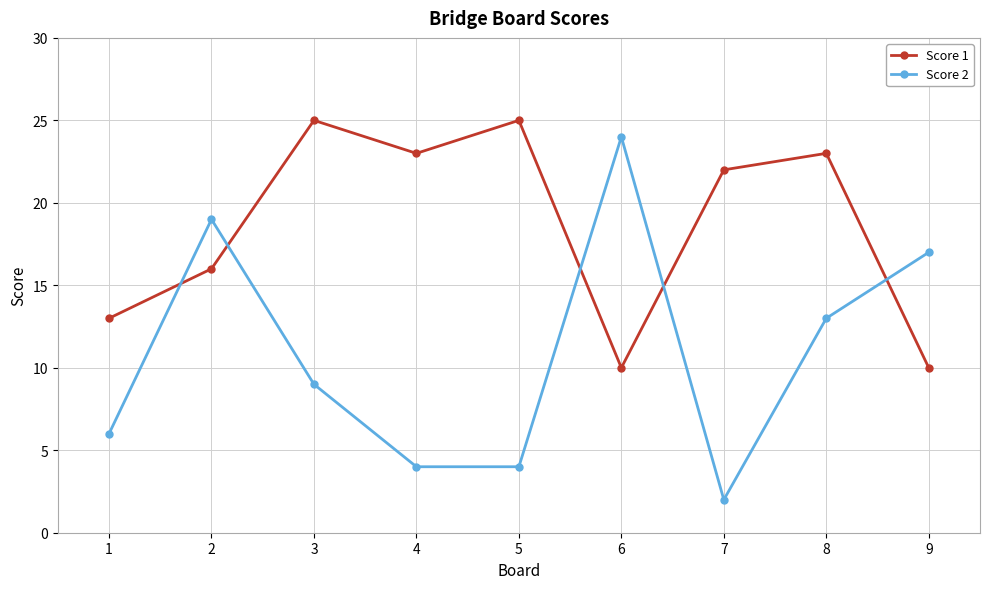

What is the value of the Score 2 point at the 9th from the left?

17